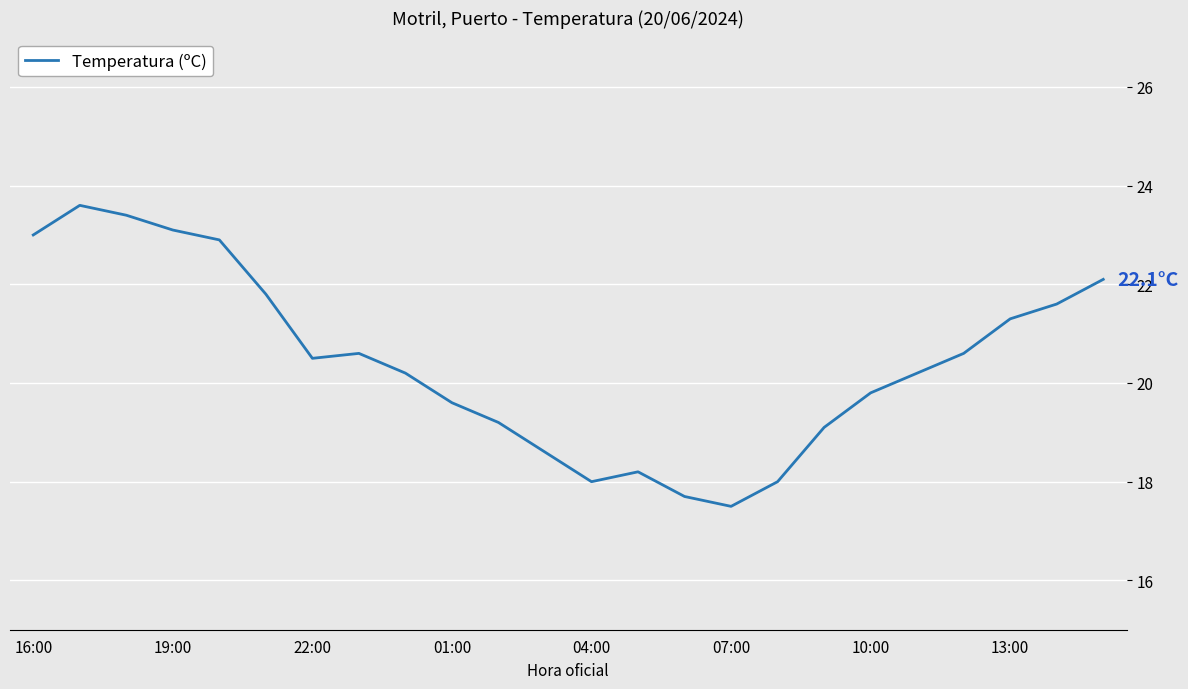

What is the difference between the maximum and minimum values?

6.1